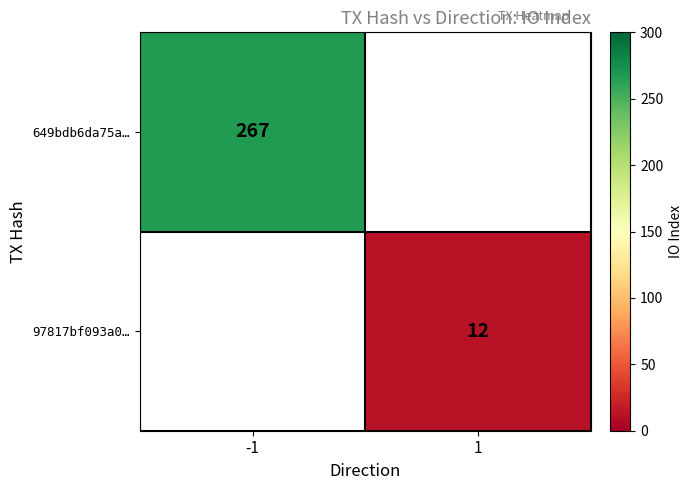

Is it true that 97817bf093a0… equals 4 at 1?

False